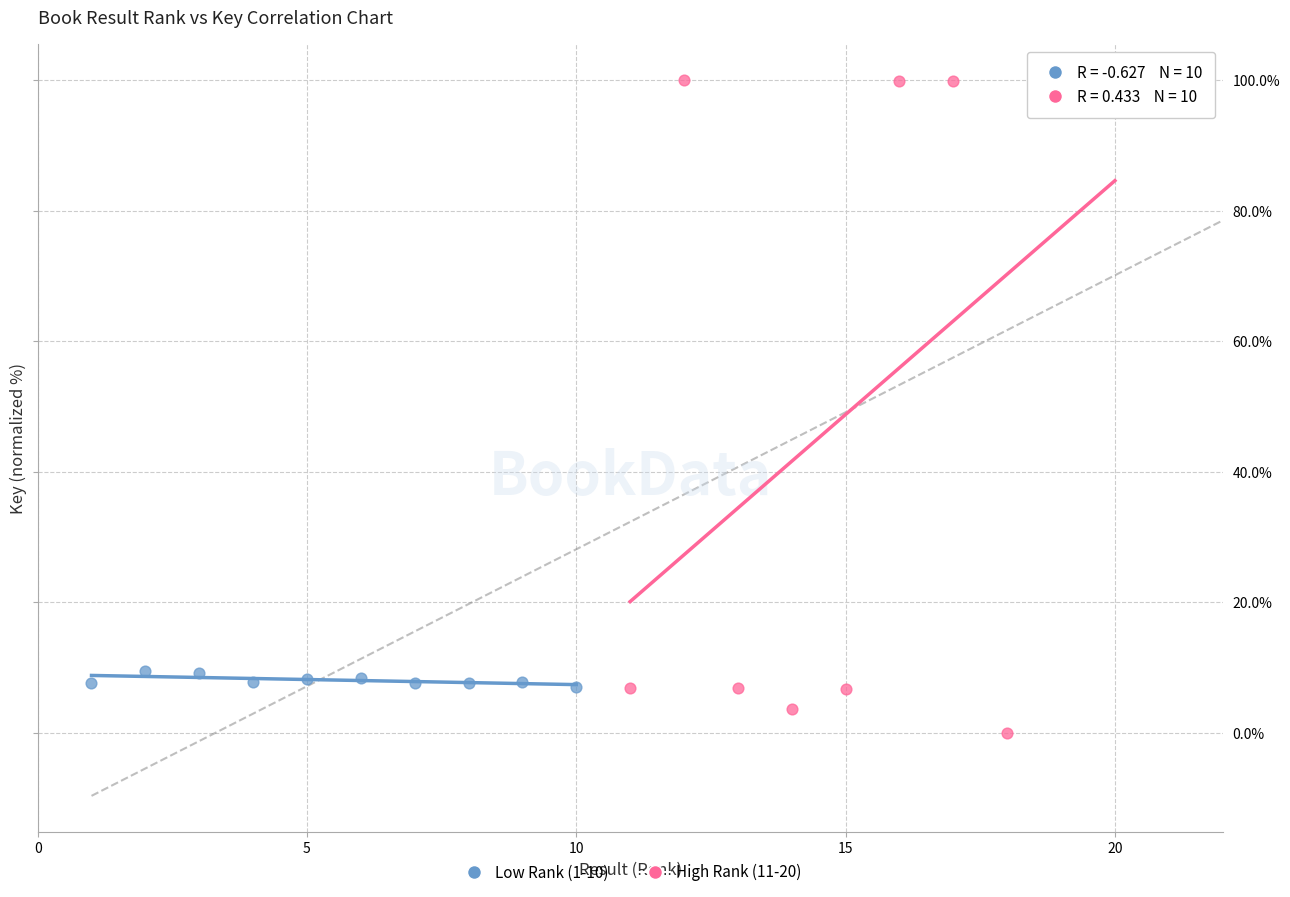

Which series reaches the minimum Y coordinate?

High Rank (11-20)